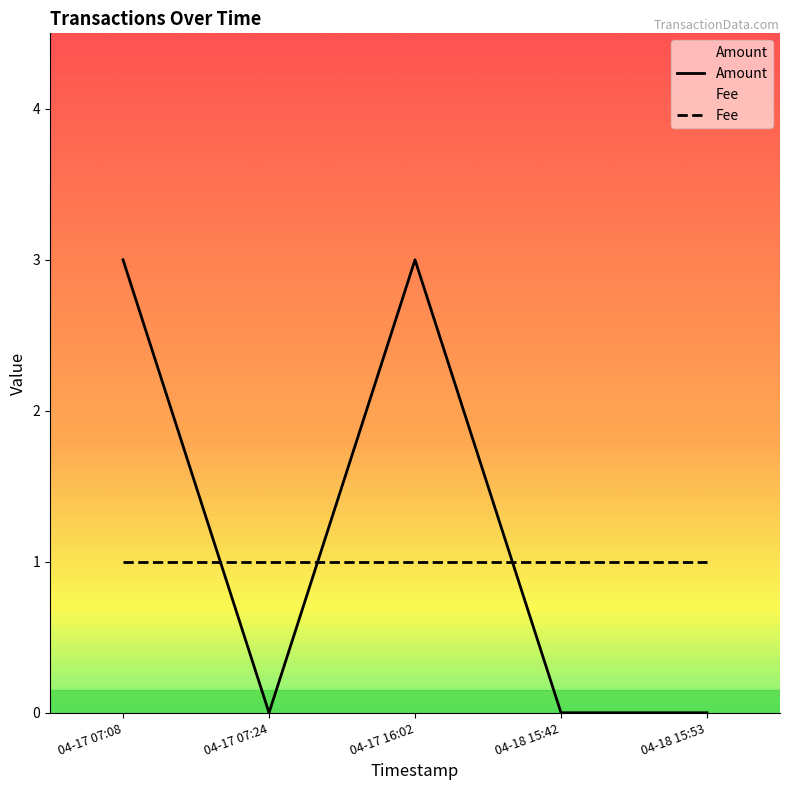

List the series in order of their peak value, lowest first.

Fee, Amount